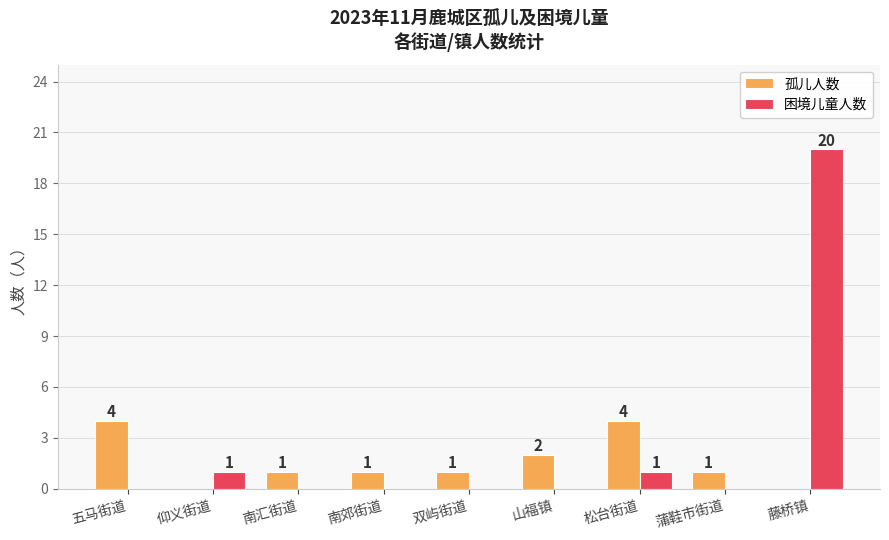

What is the sum of the 孤儿人数 values at 五马街道 and 仰义街道?

4